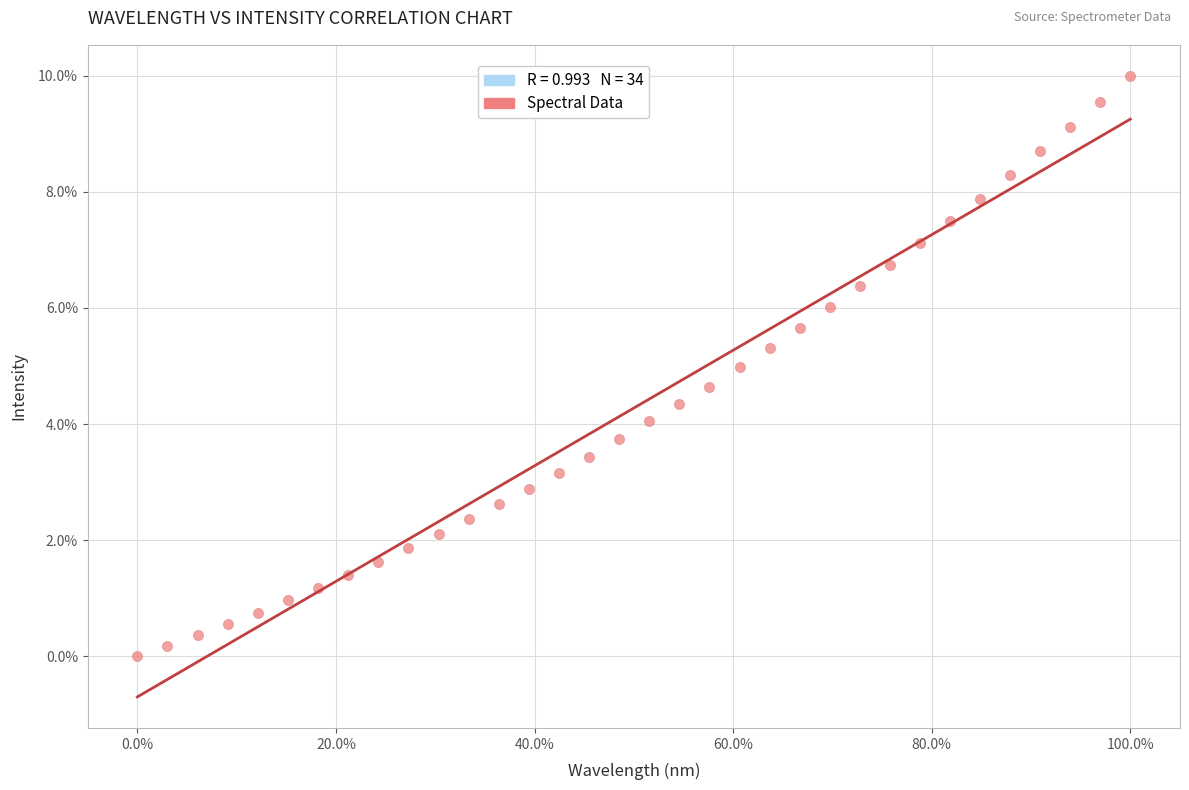

What is the range of Y values (max minus min)?

10.0